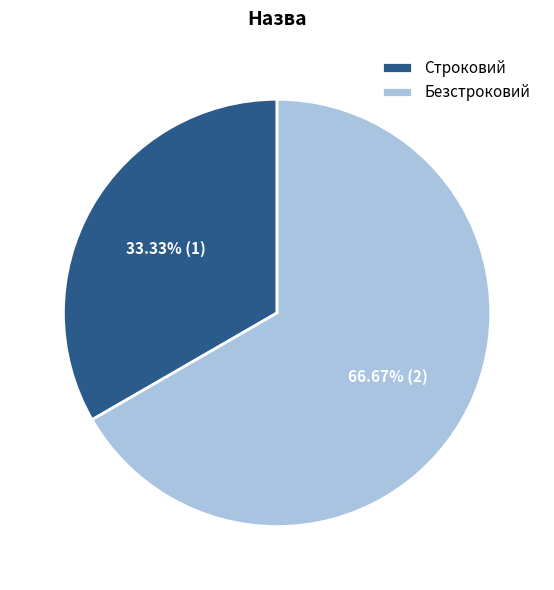

To the nearest percent, what is the combined percentage of Строковий and Безстроковий?

100%